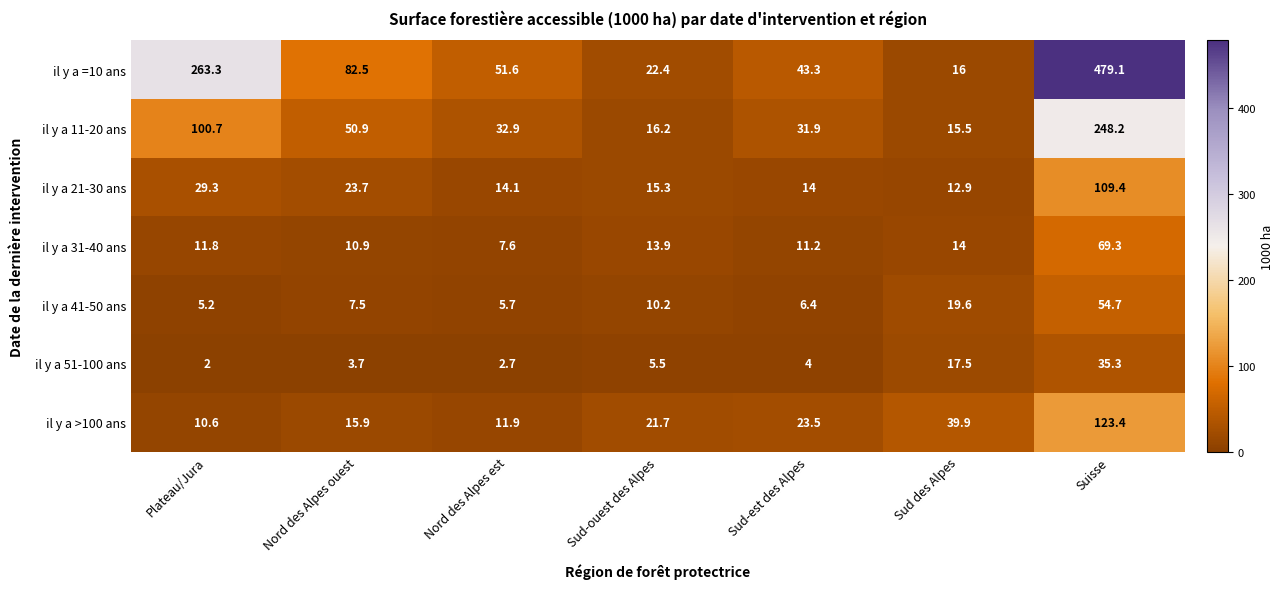

Where is il y a 51-100 ans nearest to the value 18?

Sud des Alpes